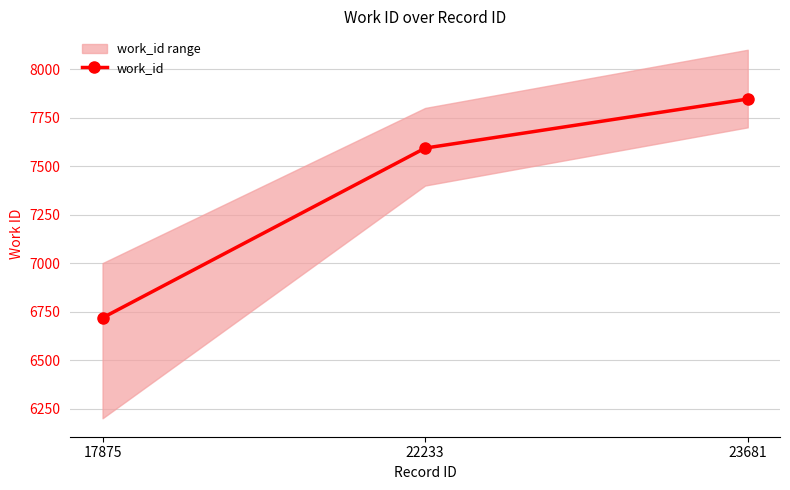

What is the sum of the values at 23681 and 22233?

15439